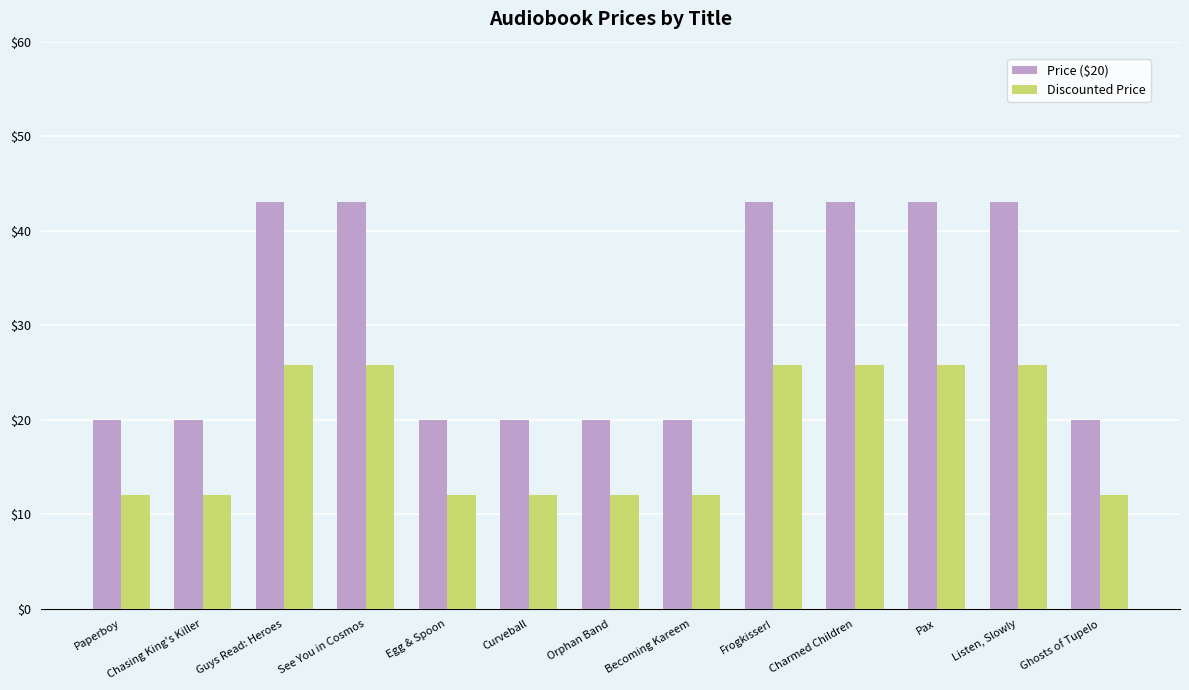

How many bars are there in each group?

2